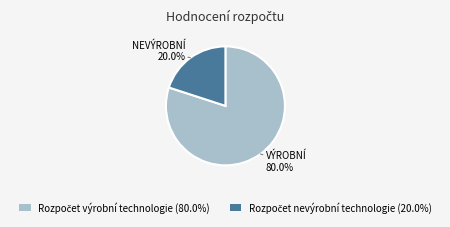

Is there a majority slice in this chart?

Yes